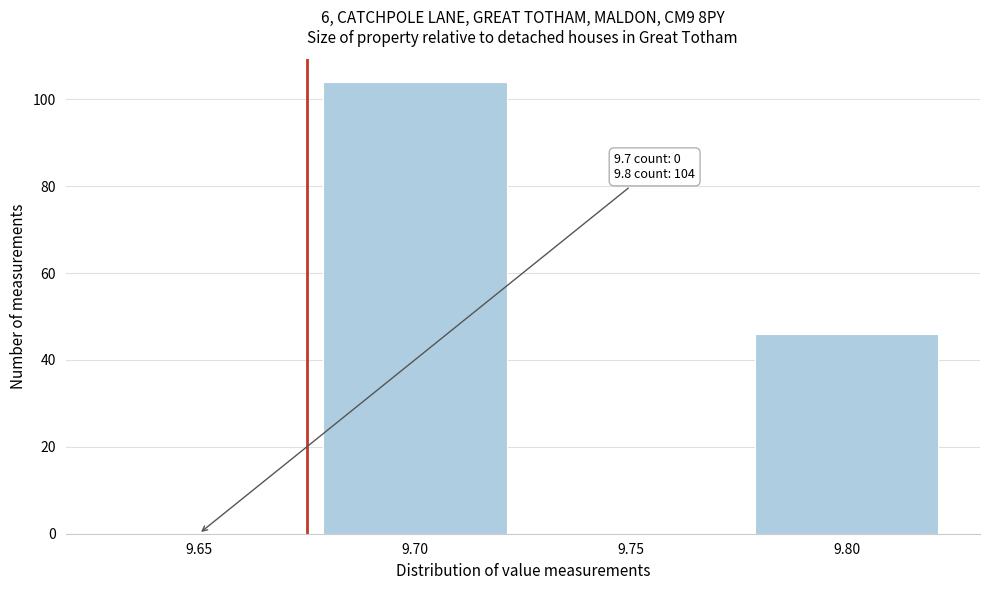

Reading left to right, extract all data points from this chart.

9.65=0	9.70=104	9.75=0	9.80=46